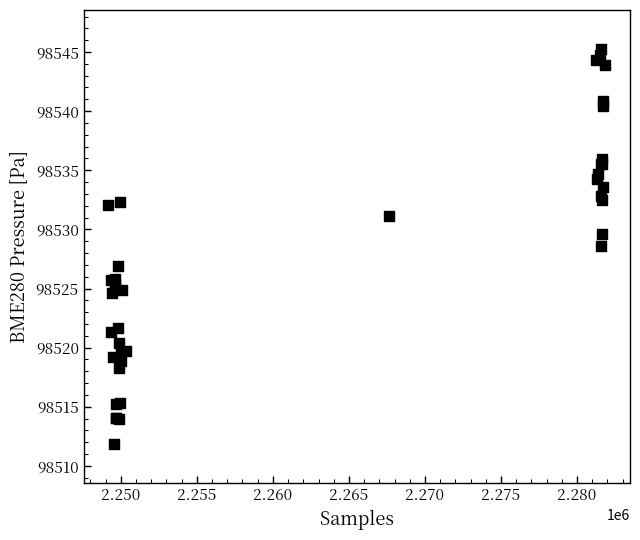

What Y value in the scatter plot is closest to 98528?

98528.6